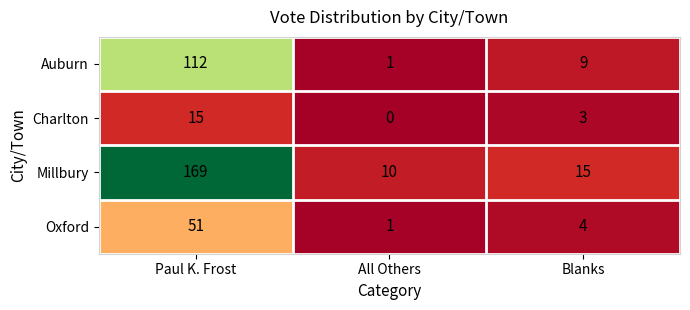

At which category does the chart reach its minimum across all series?

All Others